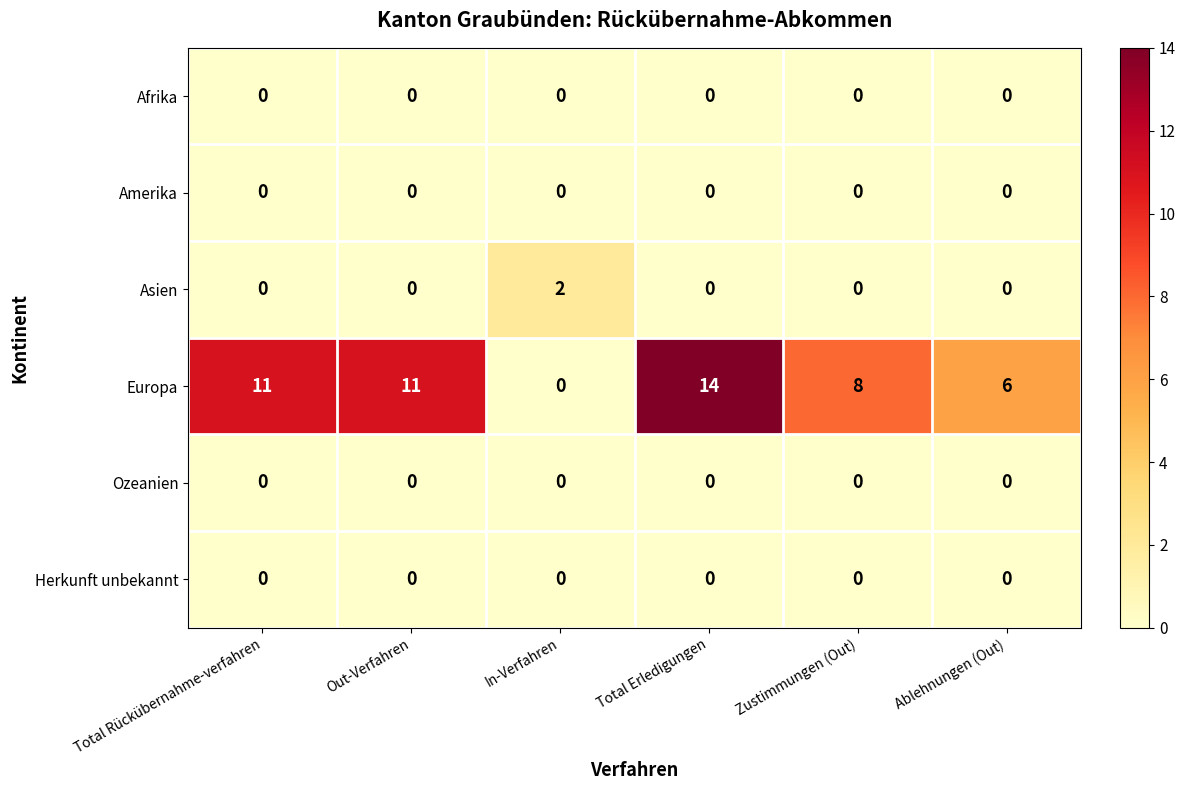

True or false: Europa has a value of 5 at Total Rückübernahme-verfahren.

False